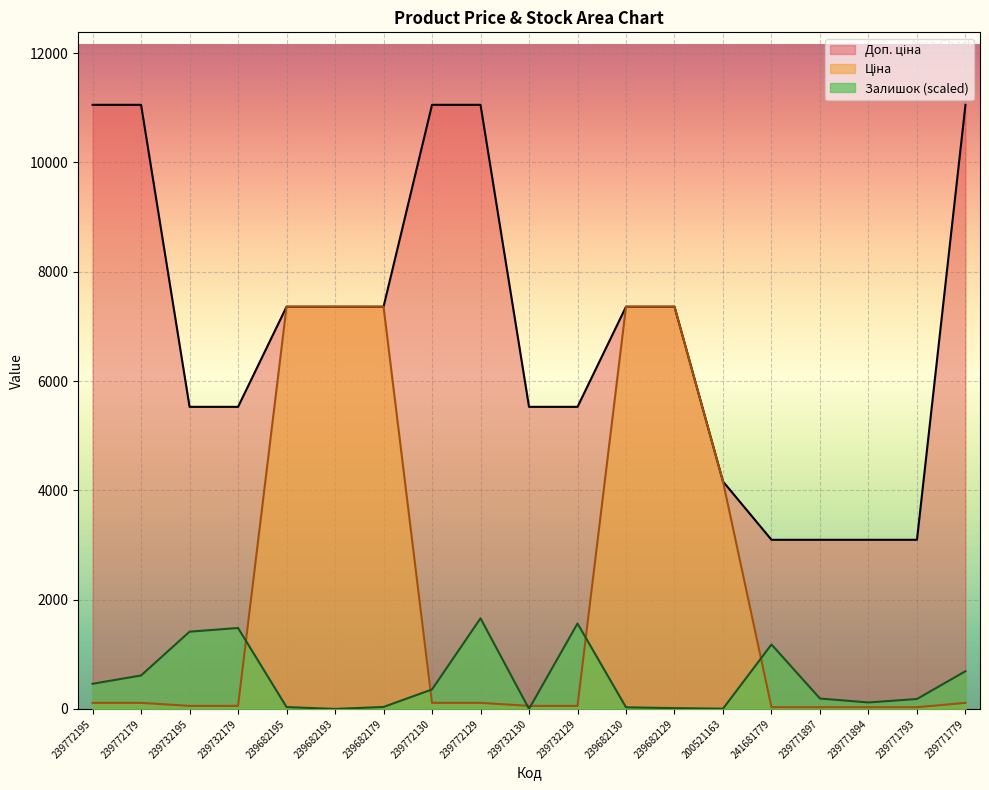

Which series has the largest total across all categories?

Доп. ціна